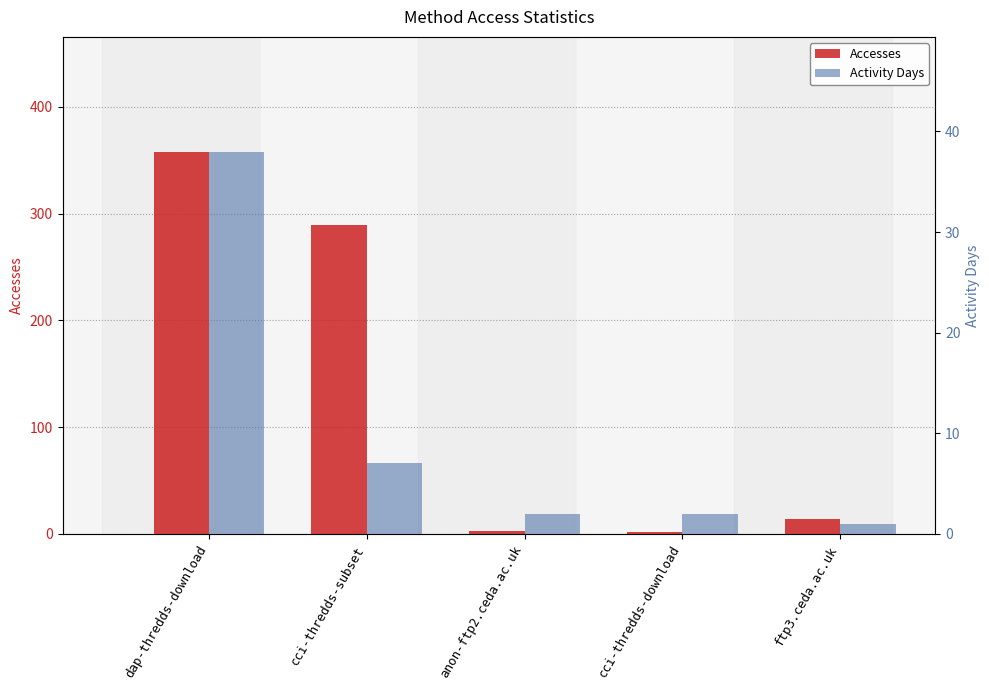

List the series in order of their overall mean, lowest first.

Activity Days, Accesses